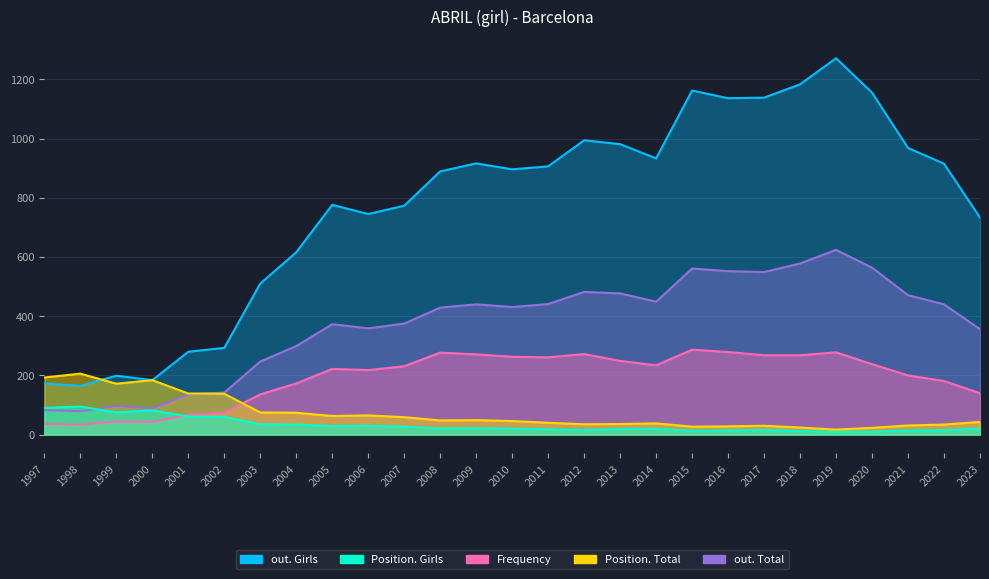

After their last crossing, which series has the higher values: out. Total or Position. Girls?

out. Total